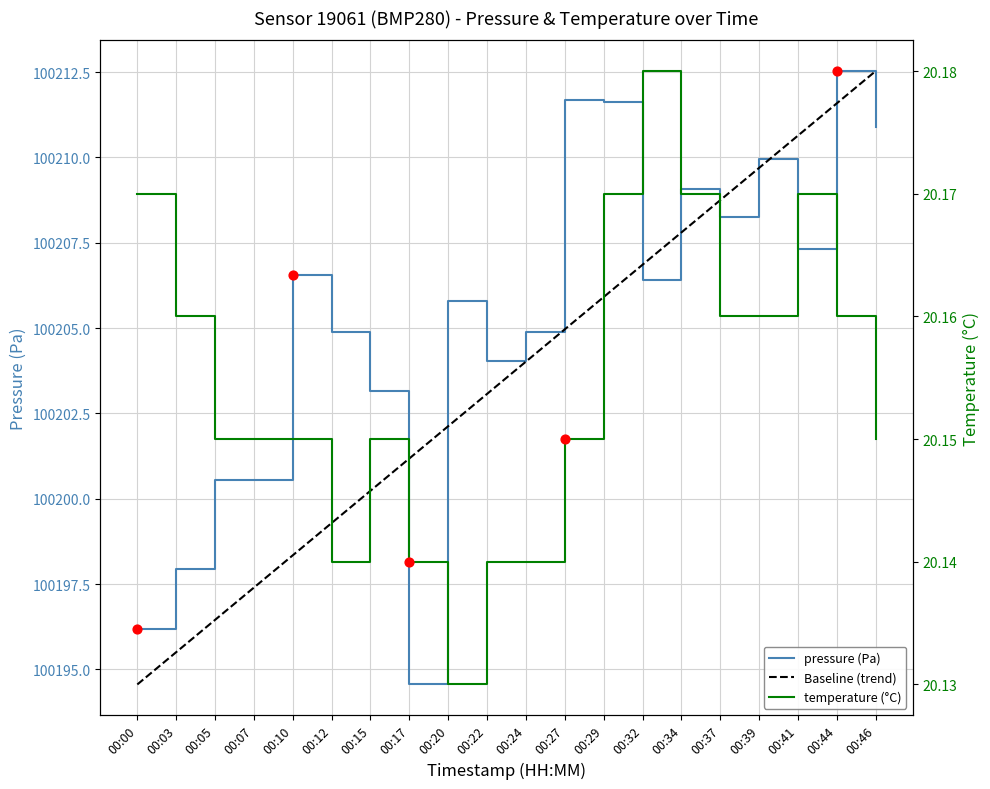

What is the total value across all series at 00:29?

200437.7